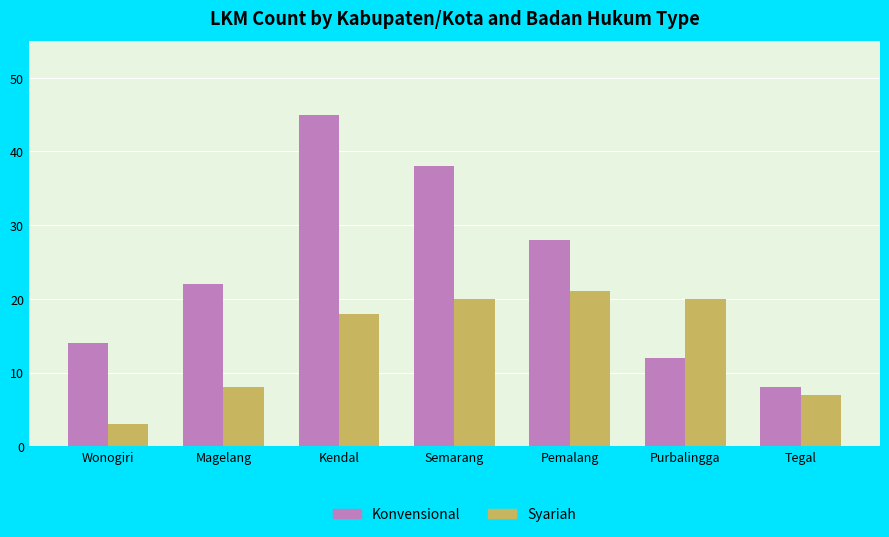

Reading left to right, list all the values displayed in this chart.

Konvensional: Wonogiri=14	Magelang=22	Kendal=45	Semarang=38	Pemalang=28	Purbalingga=12	Tegal=8
Syariah: Wonogiri=3	Magelang=8	Kendal=18	Semarang=20	Pemalang=21	Purbalingga=20	Tegal=7